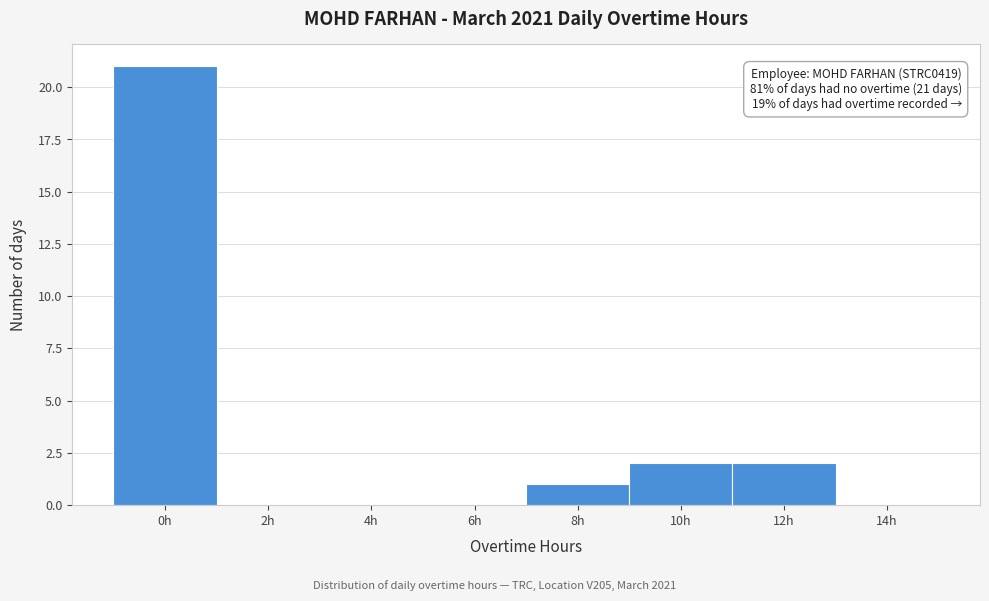

Reading right to left, extract all data points from this chart.

14h=0	12h=2	10h=2	8h=1	6h=0	4h=0	2h=0	0h=21